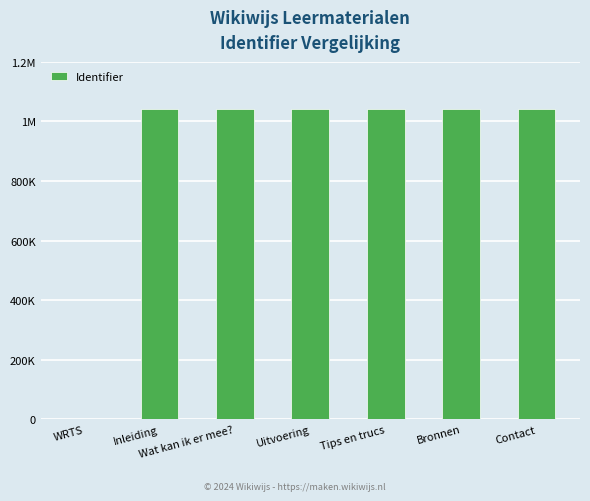

Which category has the lowest value across all series?

WRTS